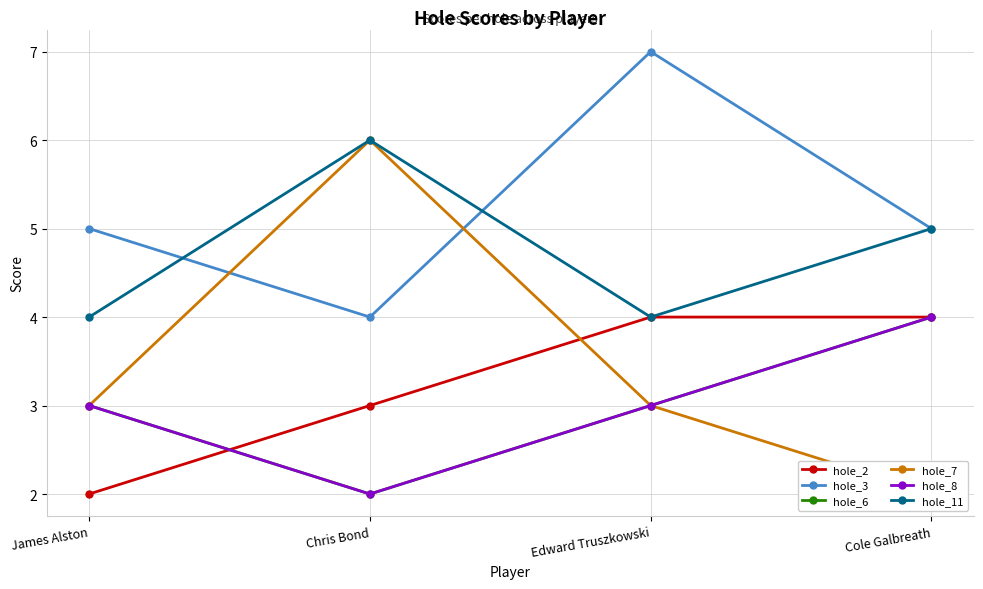

Is the value of hole_11 at Cole Galbreath greater than the value of hole_8 at Chris Bond?

Yes